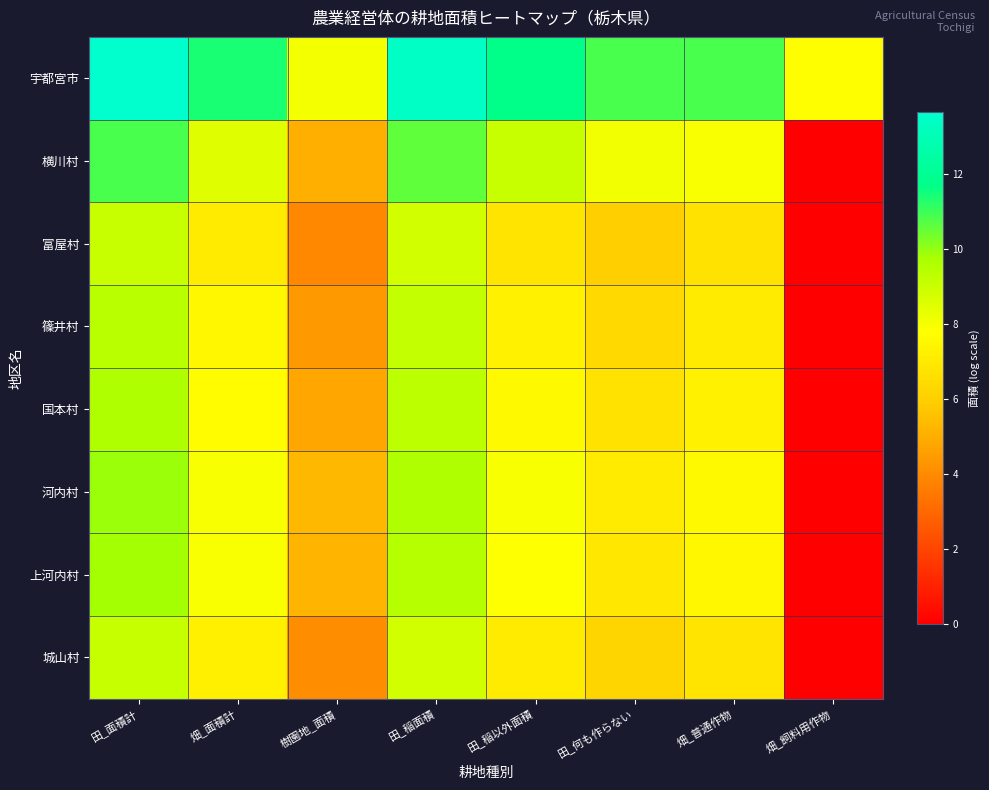

At how many categories does at least one series exceed 2?

8